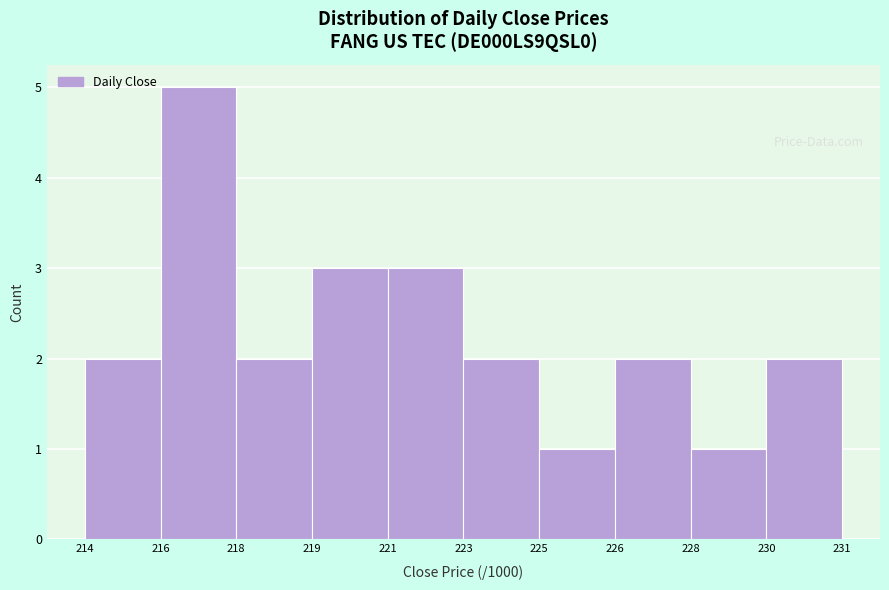

Reading left to right, transcribe all the data shown in this chart.

2	5	2	3	3	2	1	2	1	2